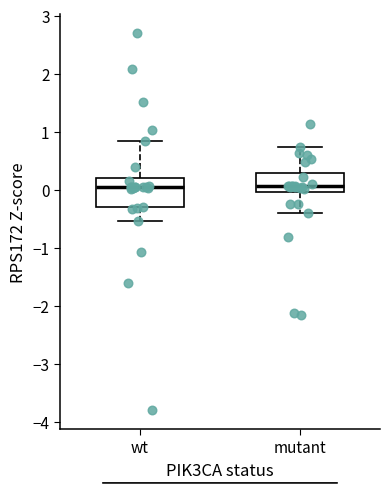

Where does the median line of the box for wt sit on the y-axis? The values are not printed on the chart, so give them approximately, as read against the axis.

0.0